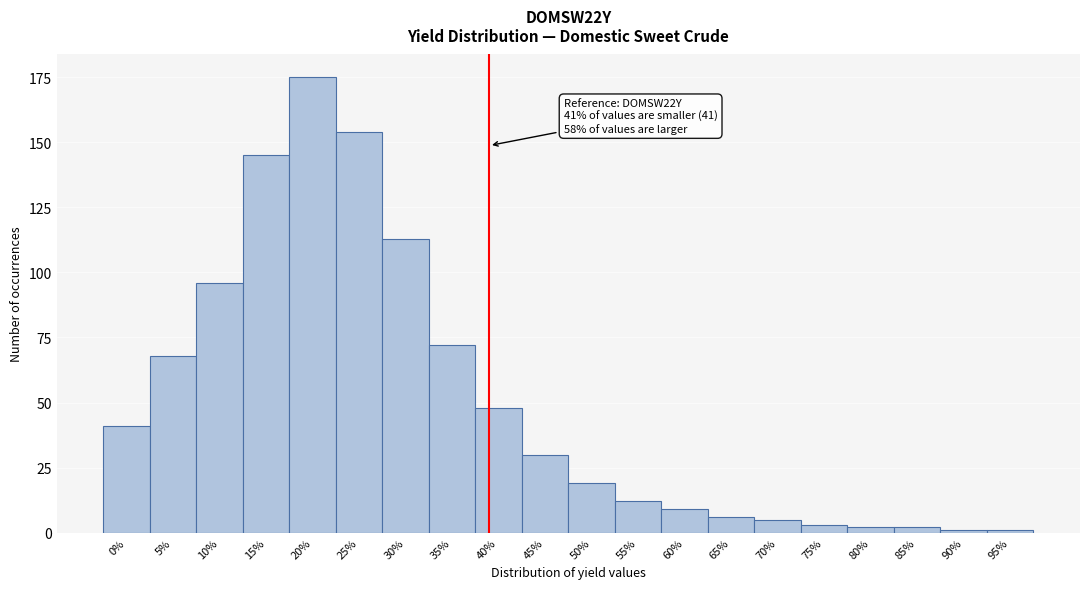

Reading left to right, list all the values displayed in this chart.

0%=41	5%=68	10%=96	15%=145	20%=175	25%=154	30%=113	35%=72	40%=48	45%=30	50%=19	55%=12	60%=9	65%=6	70%=5	75%=3	80%=2	85%=2	90%=1	95%=1